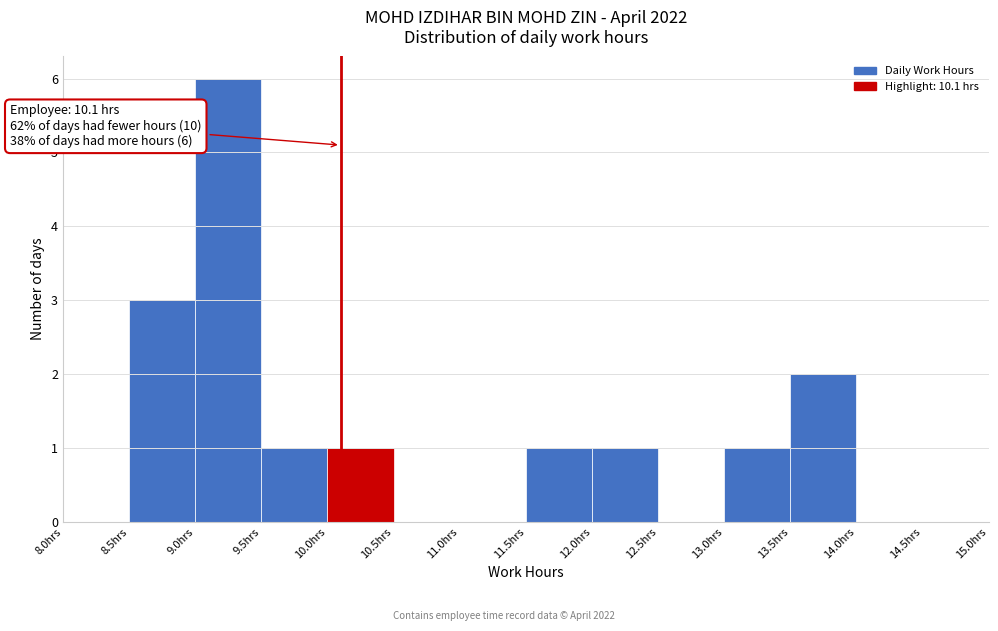

Over which range of the x-axis is the bar tallest?

9.0 to 9.5